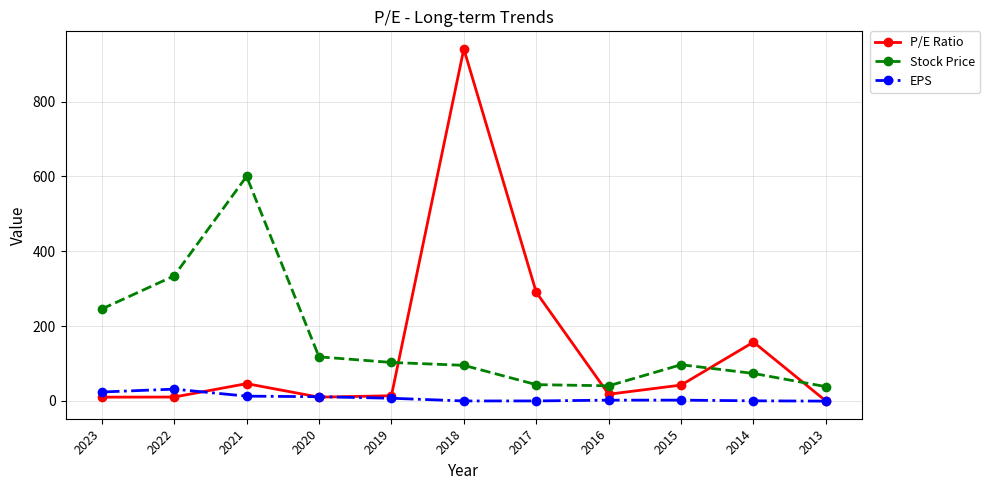

What are all the series names shown in the legend?

P/E Ratio, Stock Price, EPS